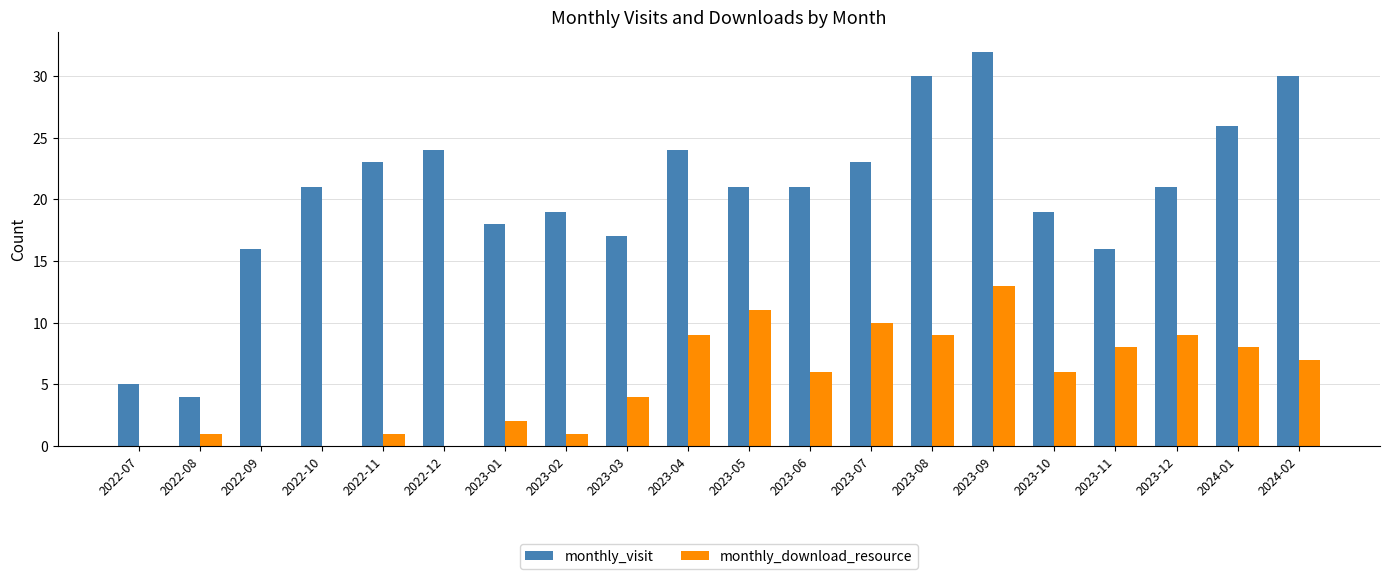

How many data points does each series have?

20